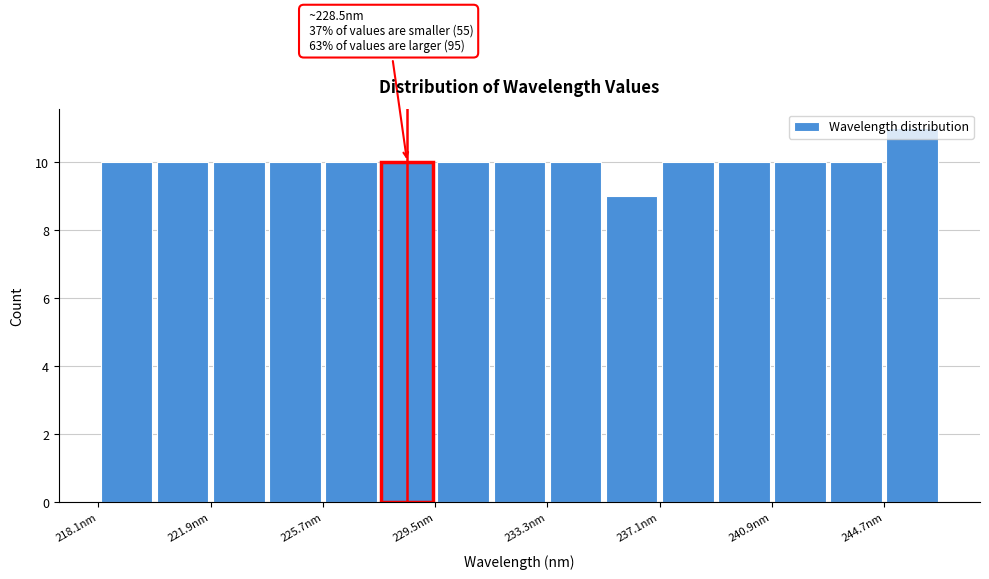

Around what value on the x-axis is the tallest bar? Give the approximate position of its centre, as read against the axis.

245.5